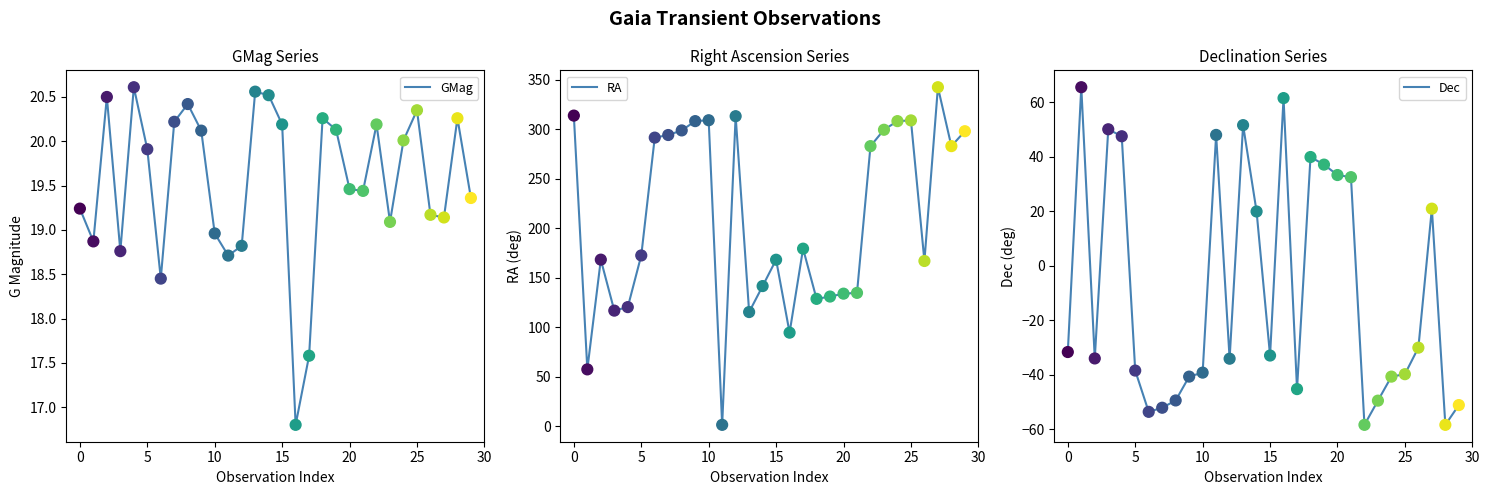

Is the value of GMag at 24 greater than the value of Dec at 20?

Yes